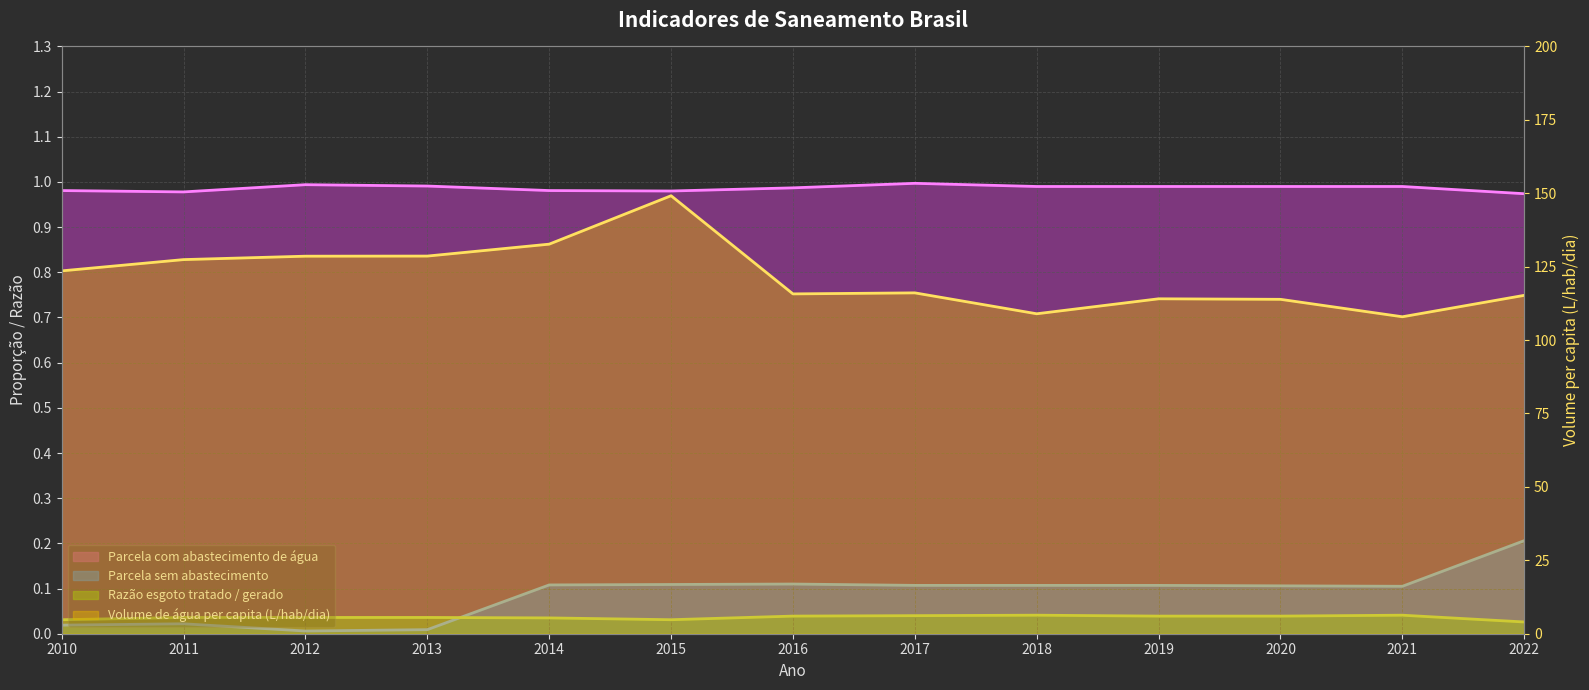

How many distinct data groups are displayed?

4